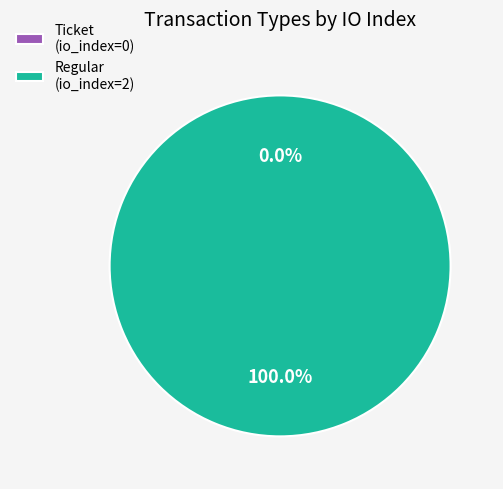

Is there any slice that represents more than half of the pie?

Yes